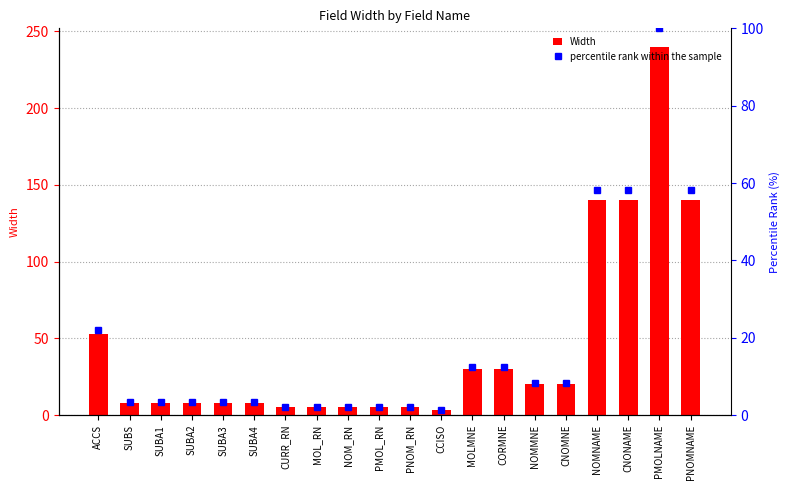

How many groups of bars are there?

20